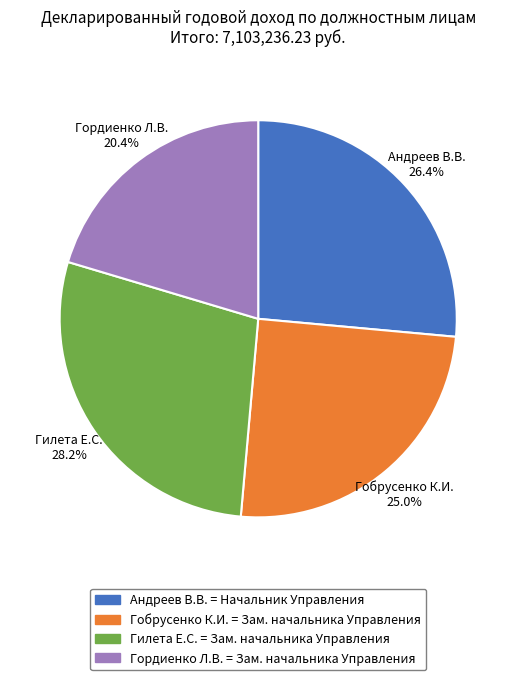

What is the largest slice in the pie chart?

Гилета Е.С. = Зам. начальника Управления